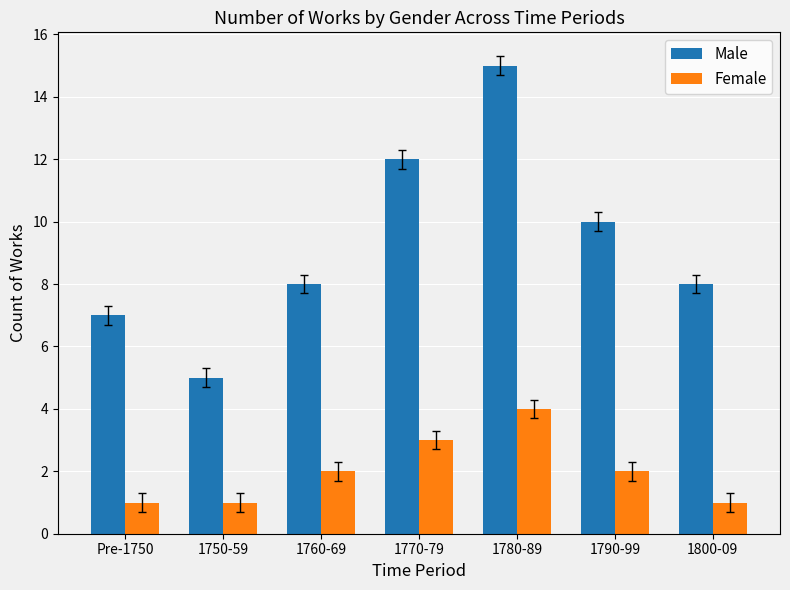

What is the value of the Male bar at the 3rd from the left?

8